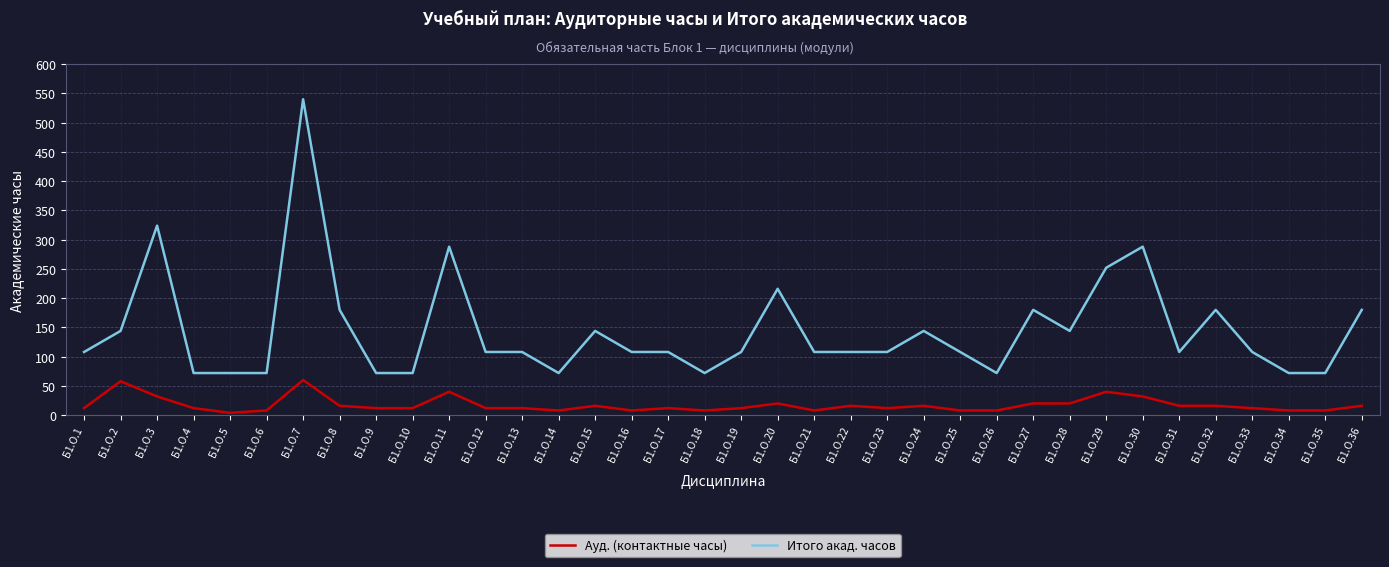

True or false: Итого акад. часов and Ауд. (контактные часы) intersect in this chart.

False